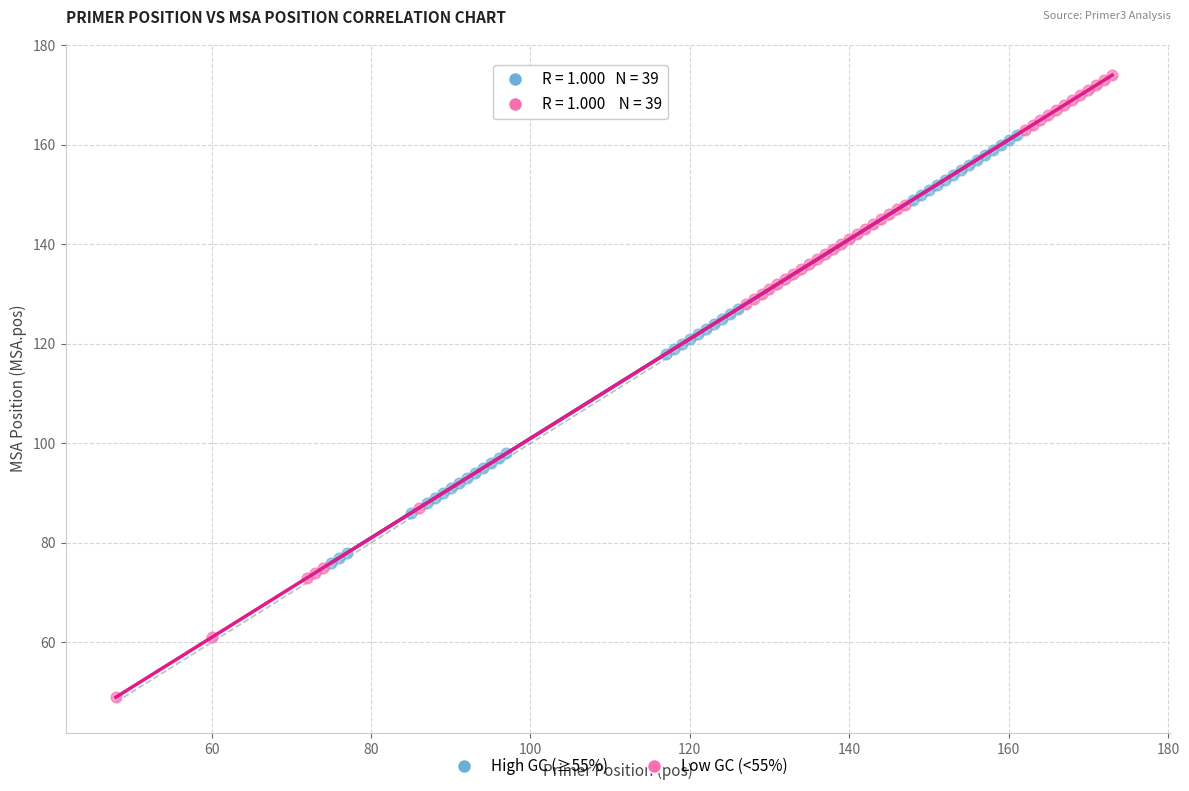

Which series has the widest spread of Y values?

Low GC (<55%)